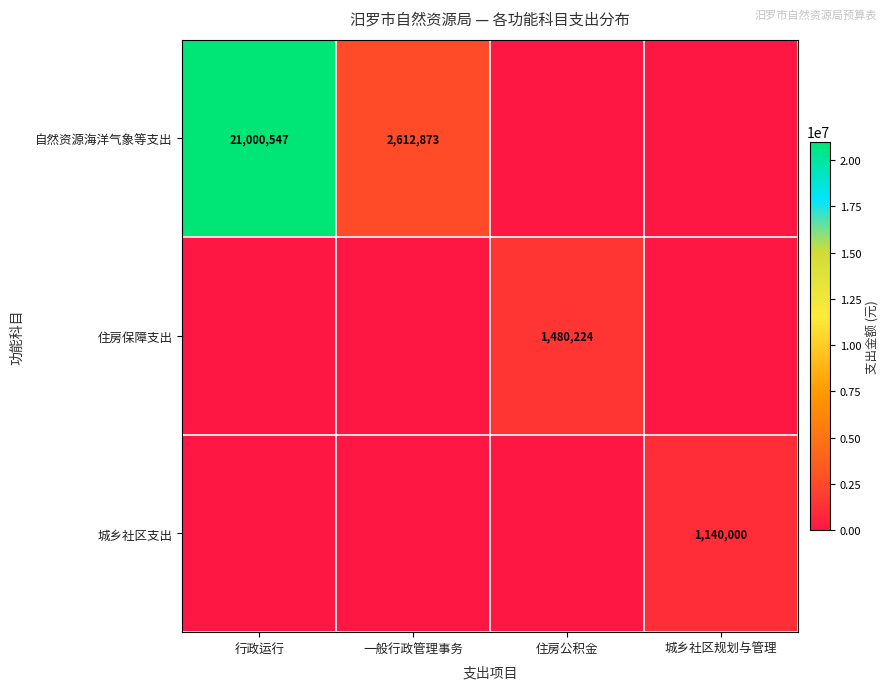

What is the total value across all series at 城乡社区规划与管理?

1140000